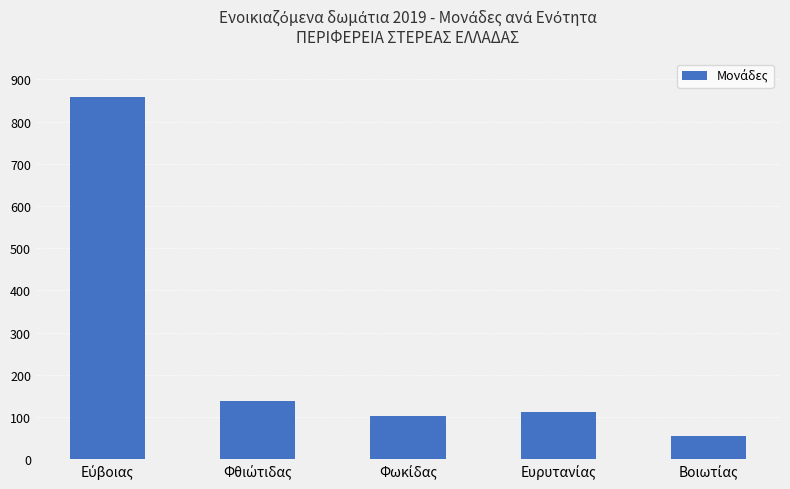

What is the difference between the second highest and second lowest values?

35